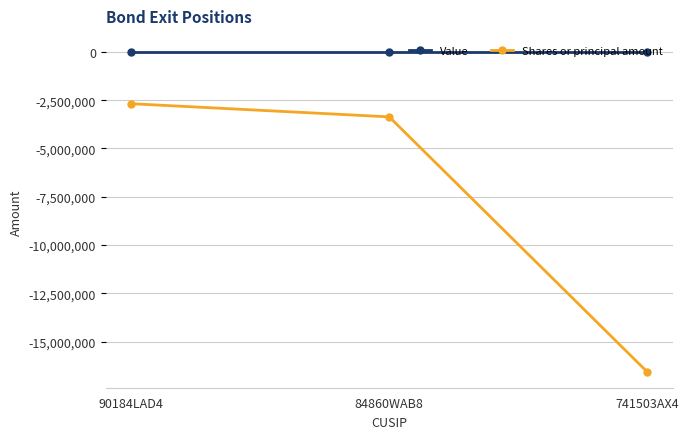

Is the value of Value at 90184LAD4 greater than the value of Shares or principal amount at 90184LAD4?

Yes